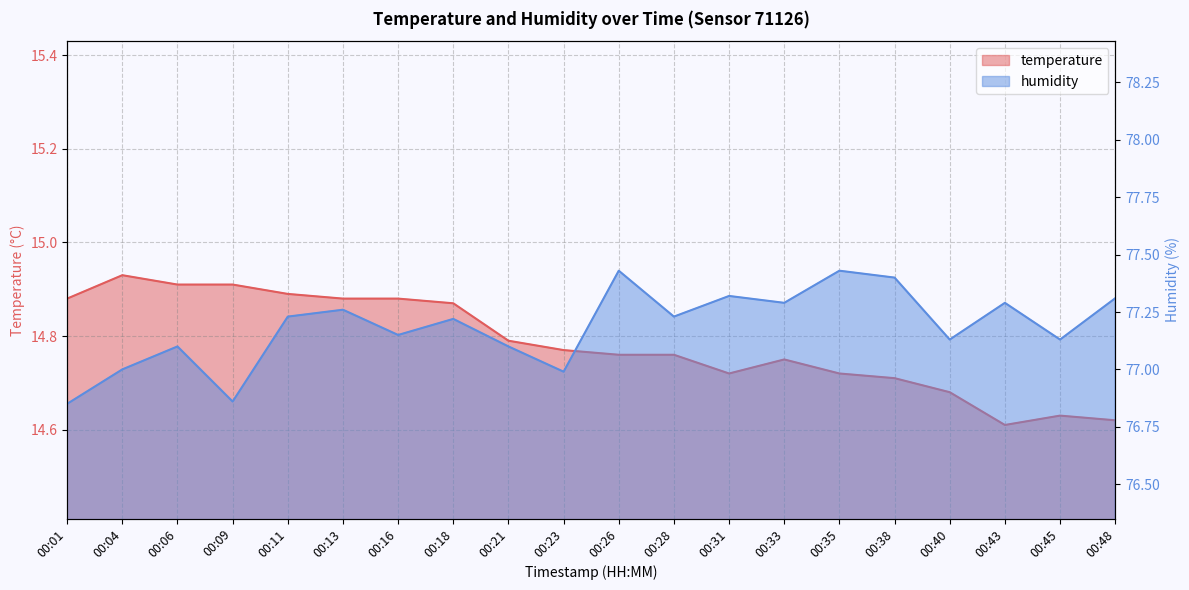

List the labels in order of temperature value, largest first.

00:04, 00:06, 00:09, 00:11, 00:01, 00:13, 00:16, 00:18, 00:21, 00:23, 00:26, 00:28, 00:33, 00:31, 00:35, 00:38, 00:40, 00:45, 00:48, 00:43